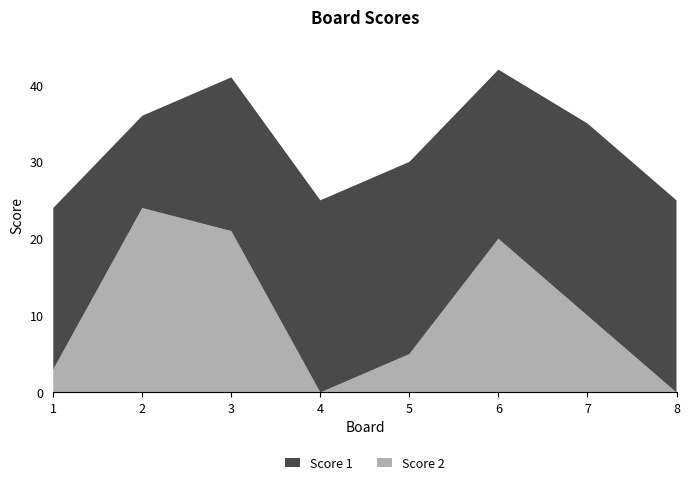

Reading left to right, what are all the values shown in this chart?

Score 1: 21	12	20	25	25	22	25	25
Score 2: 3	24	21	0	5	20	10	0